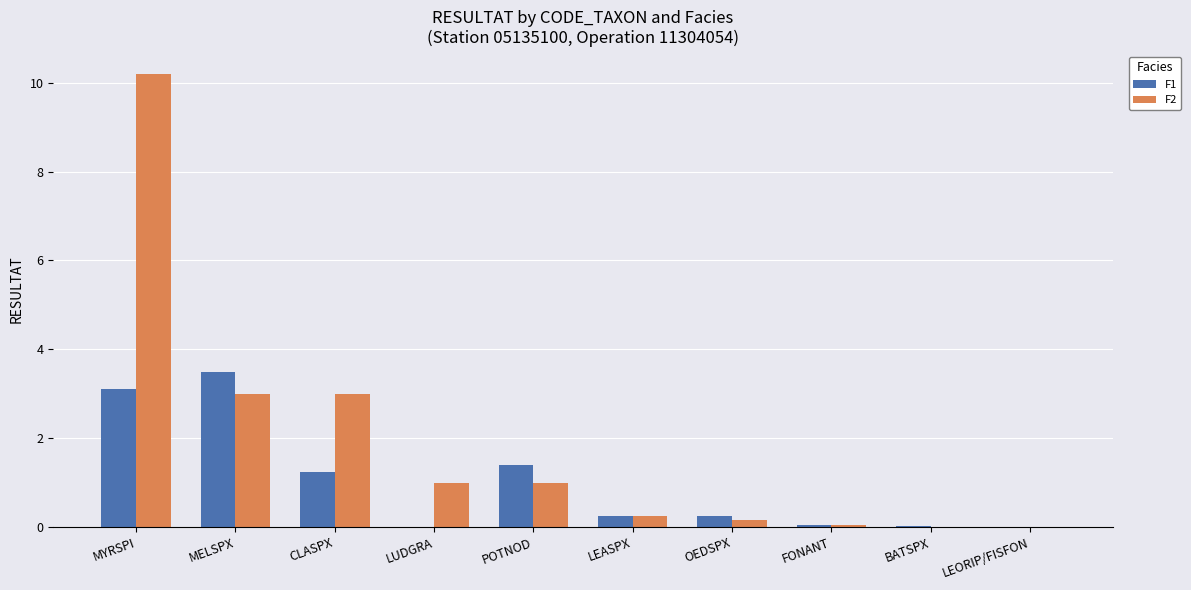

Read the F2 value at POTNOD.

1.0